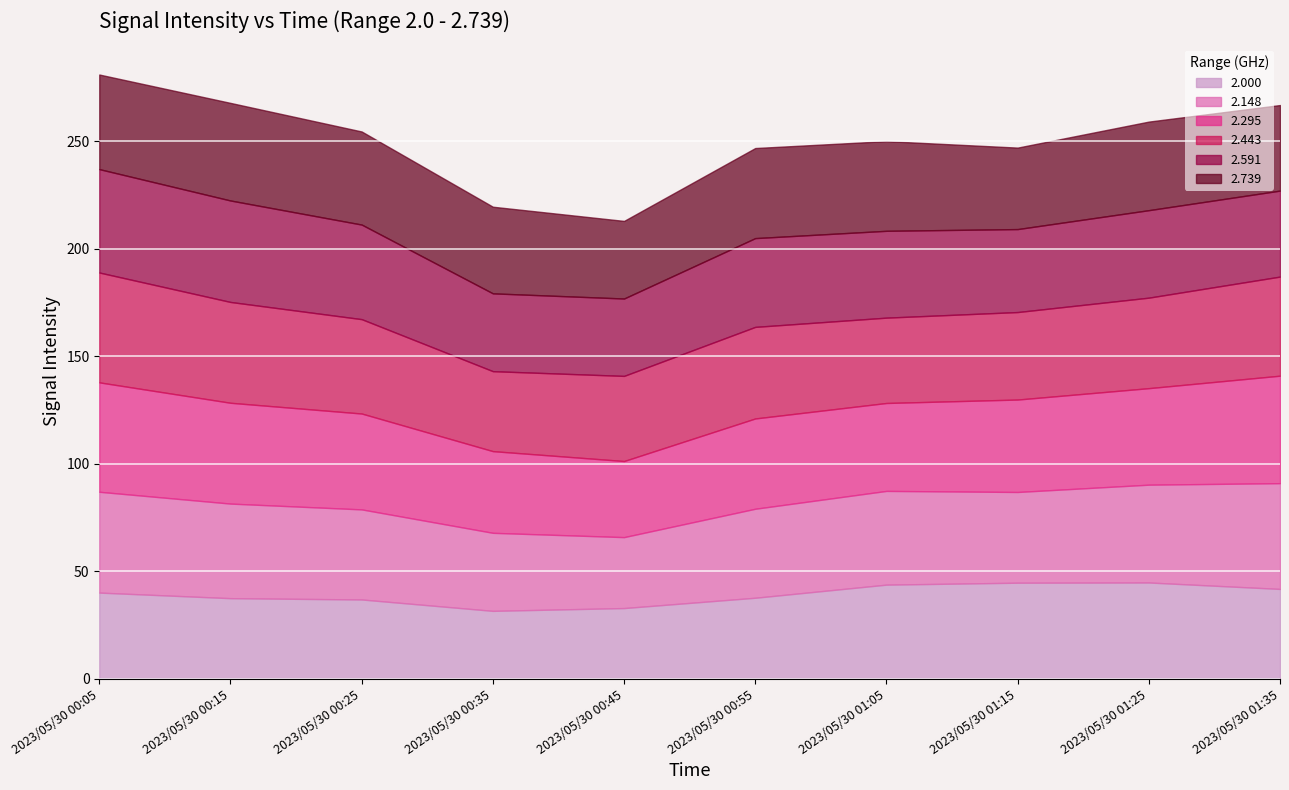

The 2.443 series shows 56.5 at 2023/05/30 01:25. True or false?

False